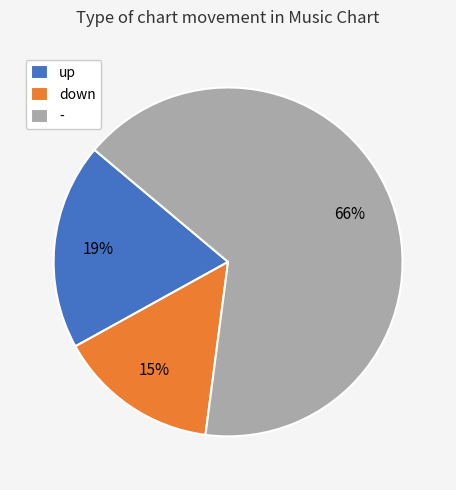

Do - and up together represent more than half of the pie?

Yes